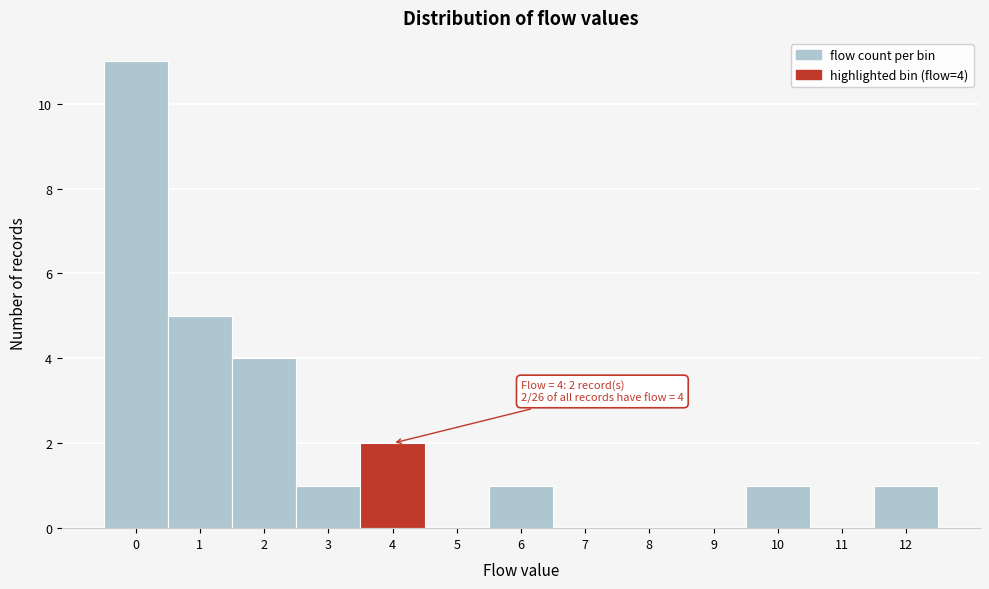

Reading left to right, transcribe all the data shown in this chart.

0=11	1=5	2=4	3=1	4=2	5=0	6=1	7=0	8=0	9=0	10=1	11=0	12=1